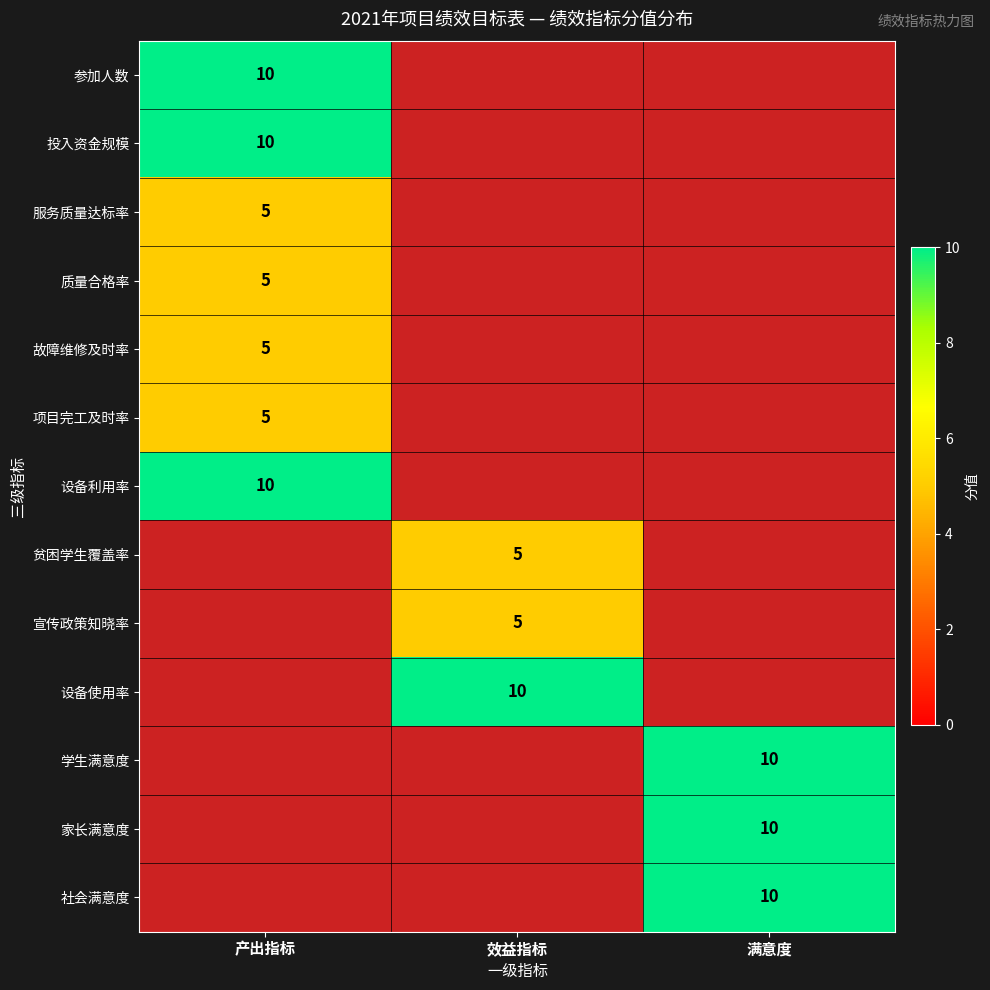

True or false: 设备利用率 has a value of 6 at 产出指标.

False